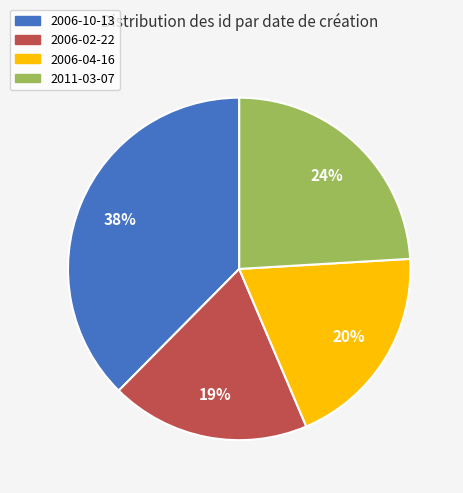

Count the number of slices in the pie.

4